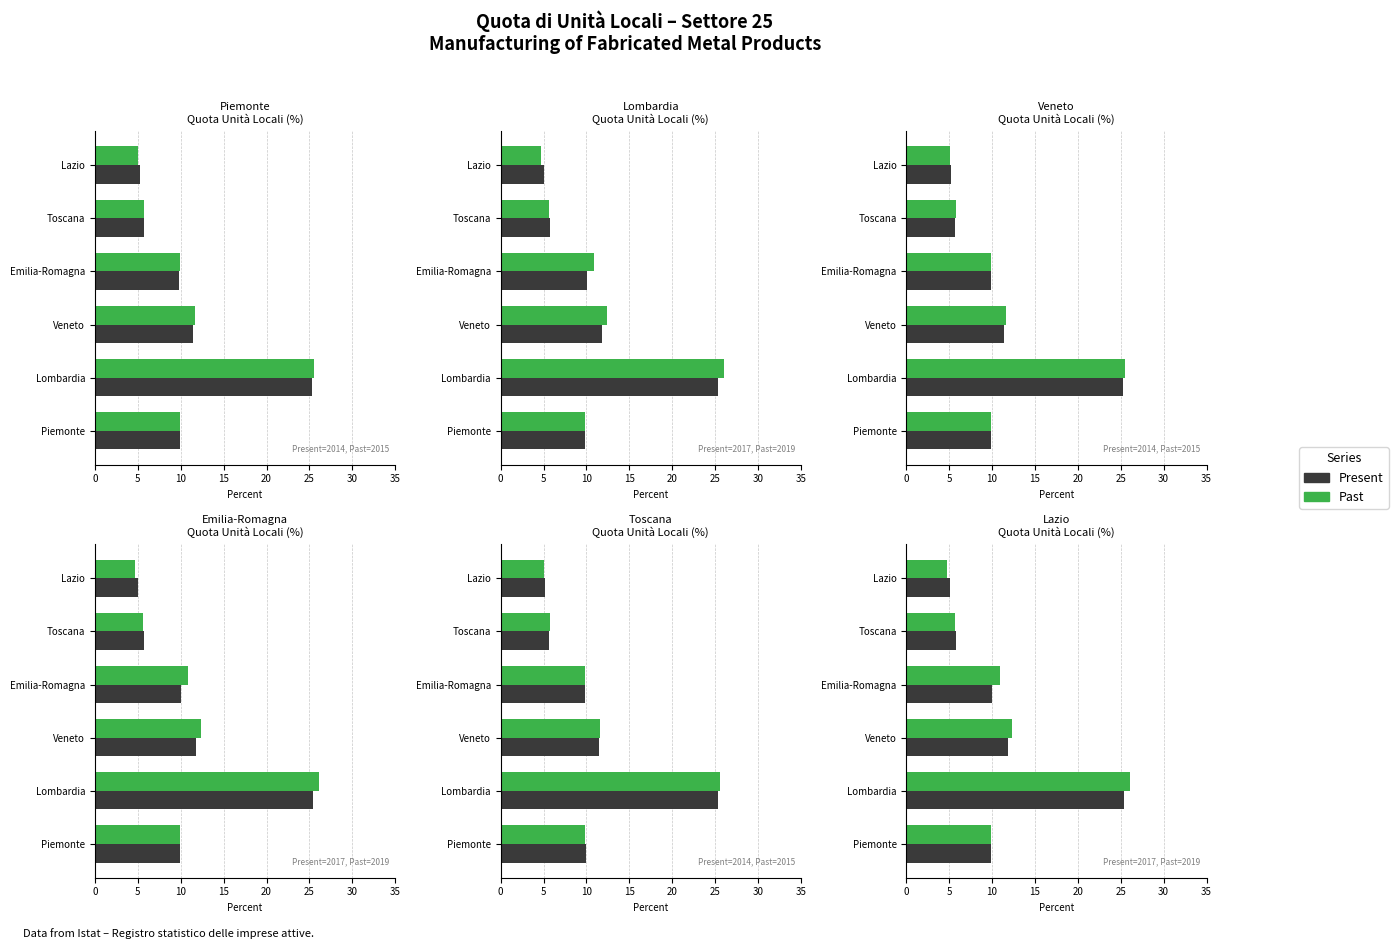

What is the difference between the second highest and second lowest values in the Present series?

6.0